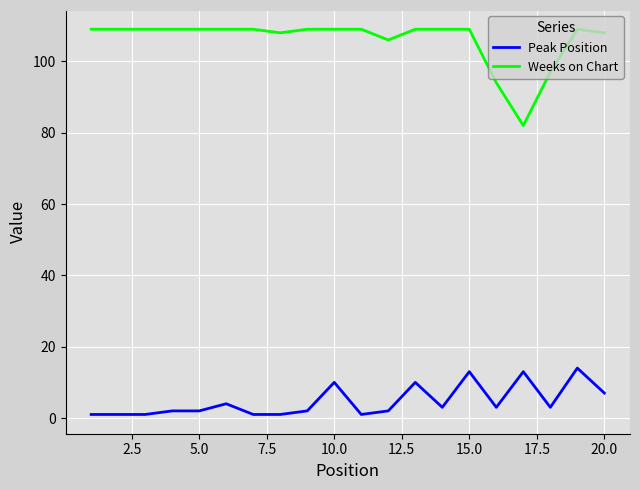

What is the minimum value shown in the chart?

1